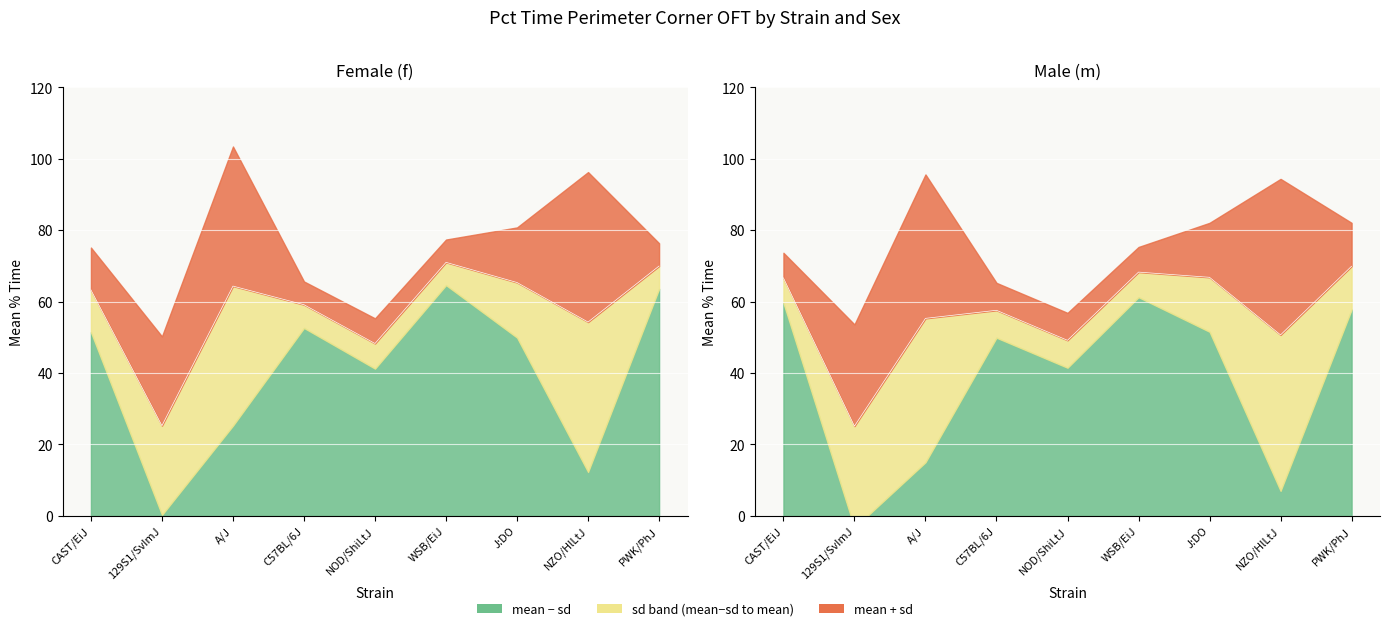

What is the lowest value of the female_mean series?

25.2